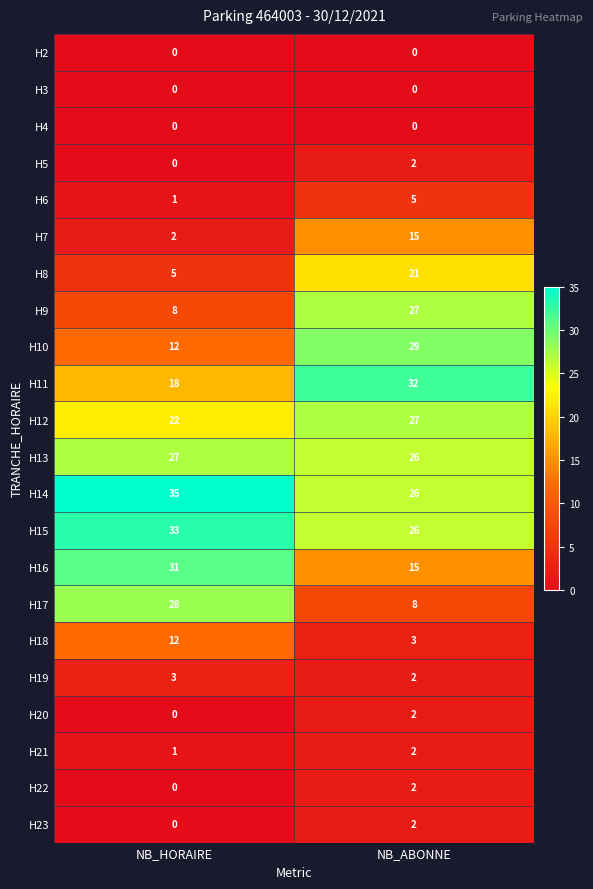

True or false: H13 has a value of 26 at NB_ABONNE.

True